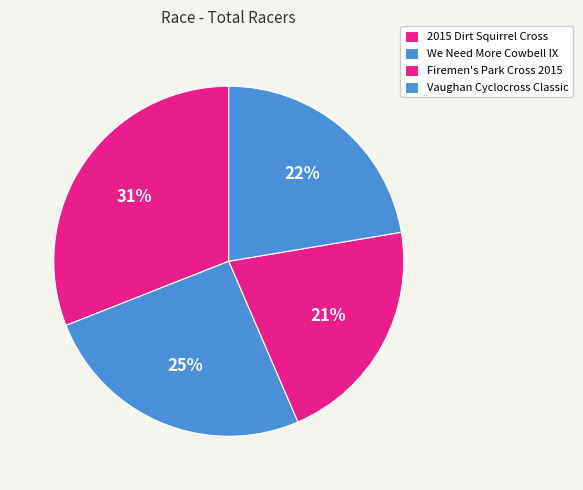

What is the largest slice in the pie chart?

2015 Dirt Squirrel Cross